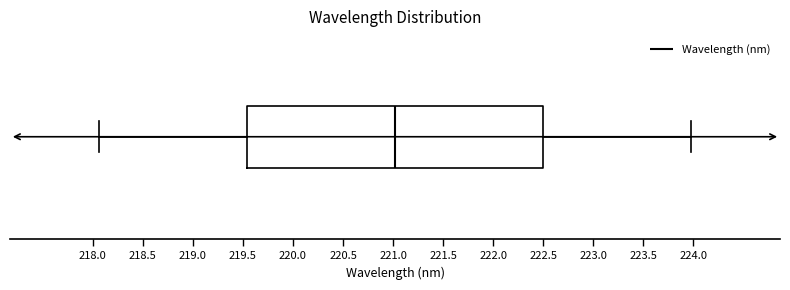

Where does the median line of the box sit on the x-axis? The values are not printed on the chart, so give them approximately, as read against the axis.

221.00